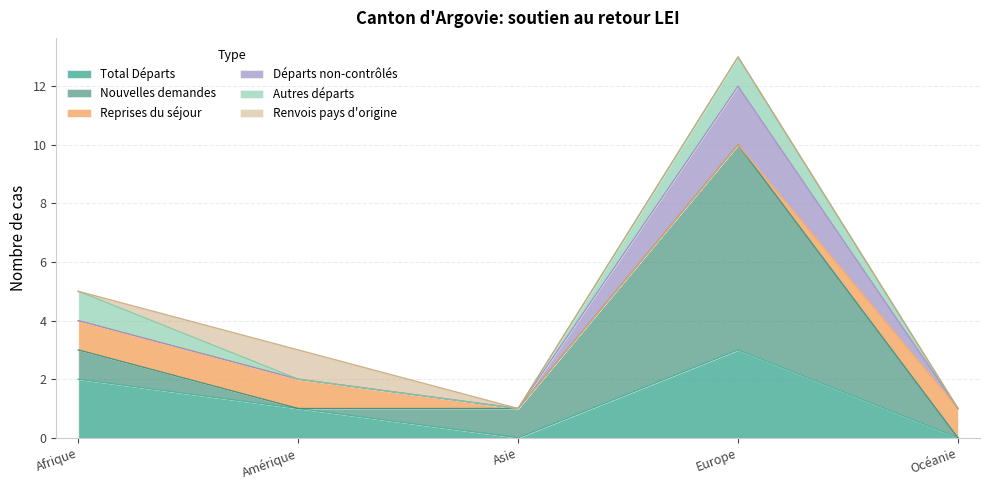

Which series ends up on top after the final intersection of Total Départs and Reprises du séjour?

Reprises du séjour